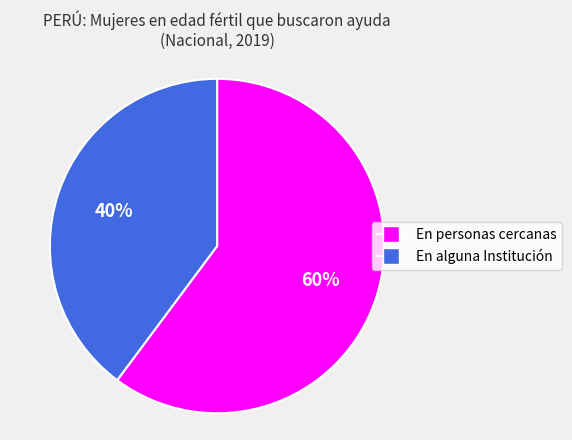

Does En alguna Institución account for over 50% of the chart?

No